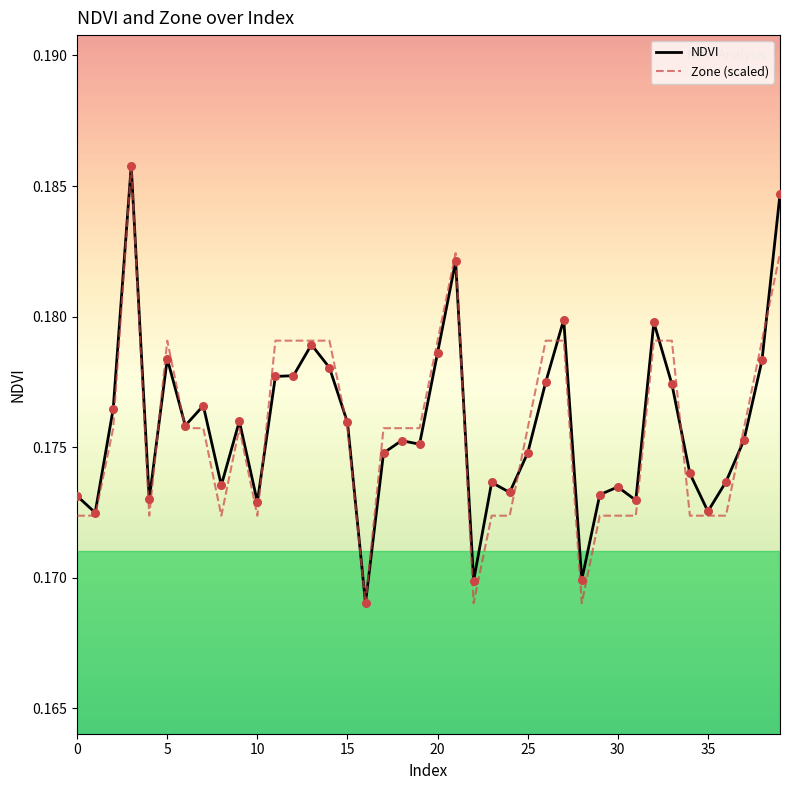

At how many categories does at least one series exceed 0?

40